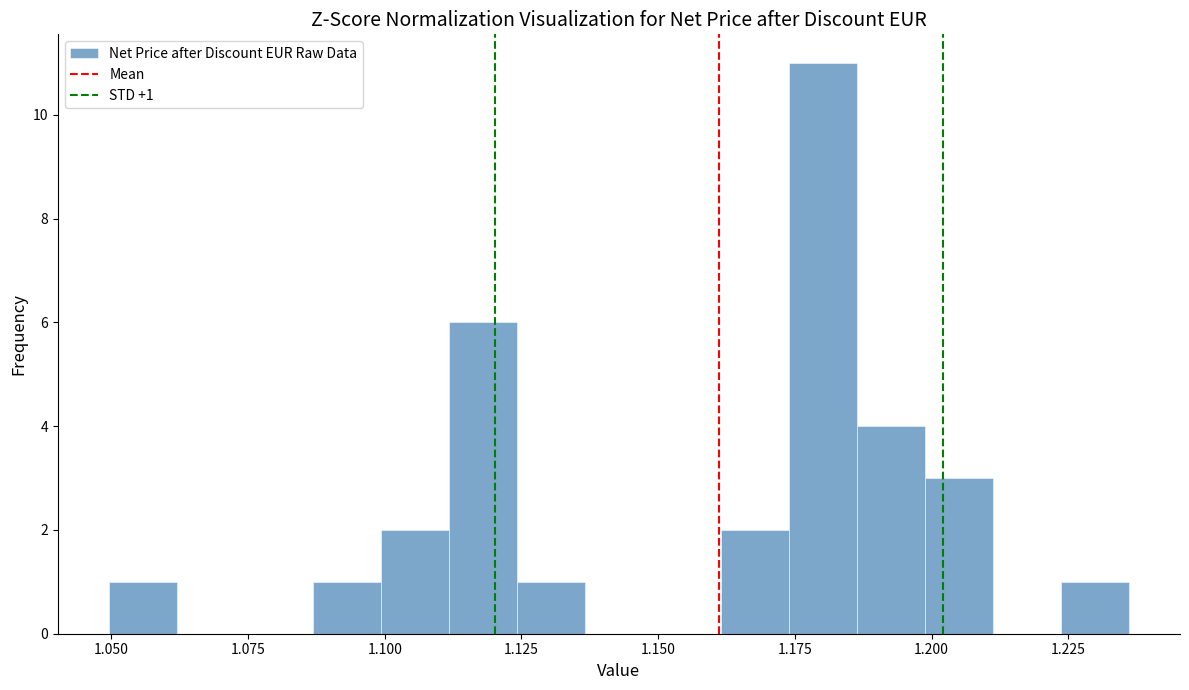

Read against the x-axis, roughly where is the centre of the tallest bar?

1.180